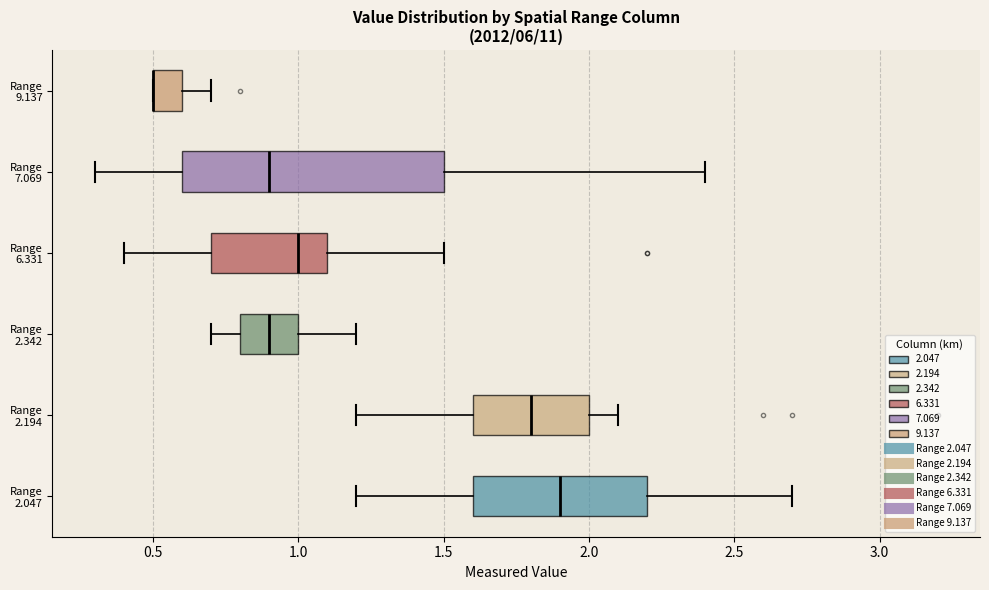

Reading bottom to top, read every box against the x-axis: the position of its median line, the range the box covers, and the ends of its whiskers. The values are not printed on the chart, so give them approximately, as read against the axis.

Range 2.047: median 1.9, box 1.6 to 2.2, whiskers 1.2 to 2.7
Range 2.194: median 1.8, box 1.6 to 2.0, whiskers 1.2 to 2.1
Range 2.342: median 0.9, box 0.8 to 1.0, whiskers 0.7 to 1.2
Range 6.331: median 1.0, box 0.7 to 1.1, whiskers 0.4 to 1.5
Range 7.069: median 0.9, box 0.6 to 1.5, whiskers 0.3 to 2.4
Range 9.137: median 0.5 (drawn on the box's left edge), box 0.5 to 0.6, whiskers 0.5 to 0.7